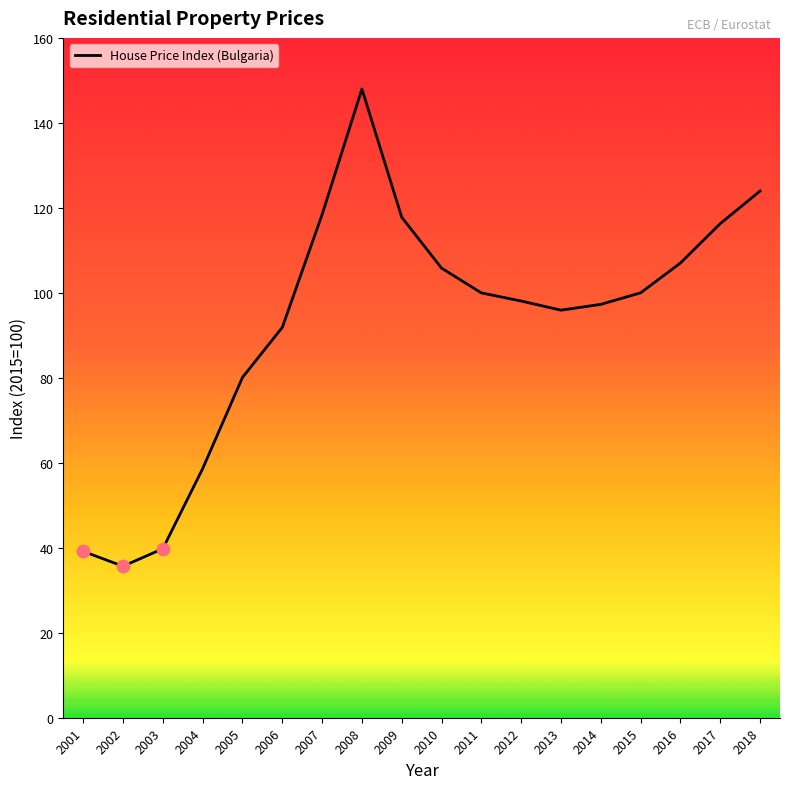

What is the change in value from 2006 to 2007?

+26.6